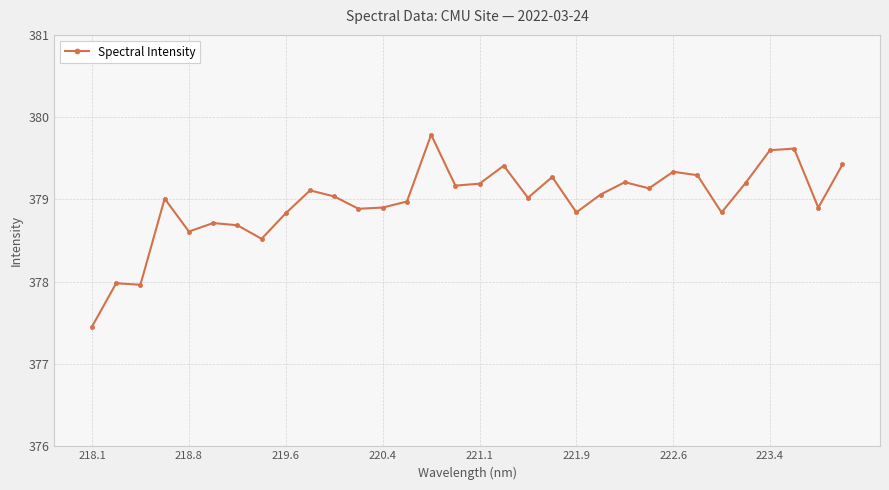

What is the average value?

379.0